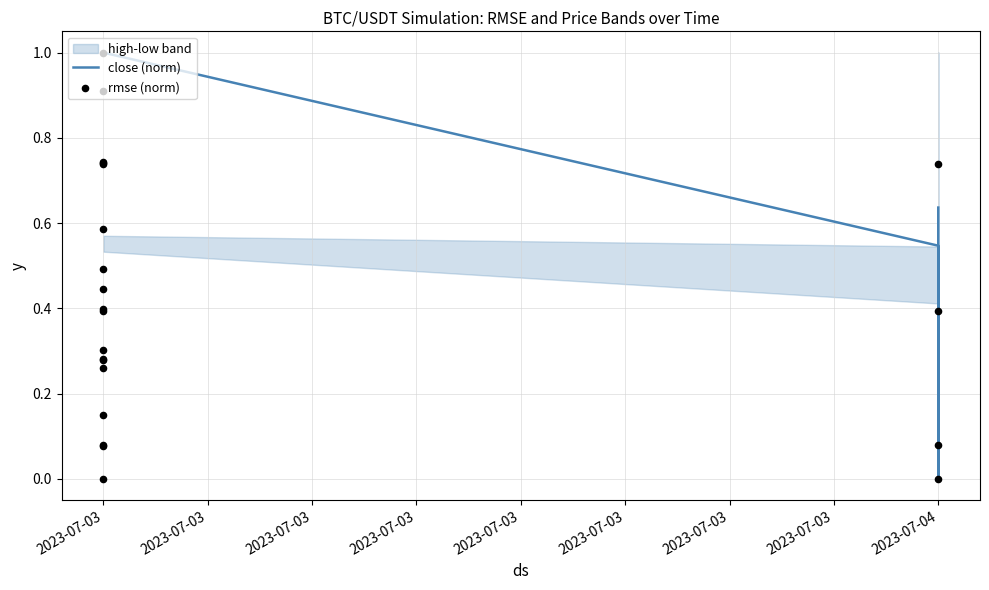

Which series has the largest total across all categories?

close (norm)